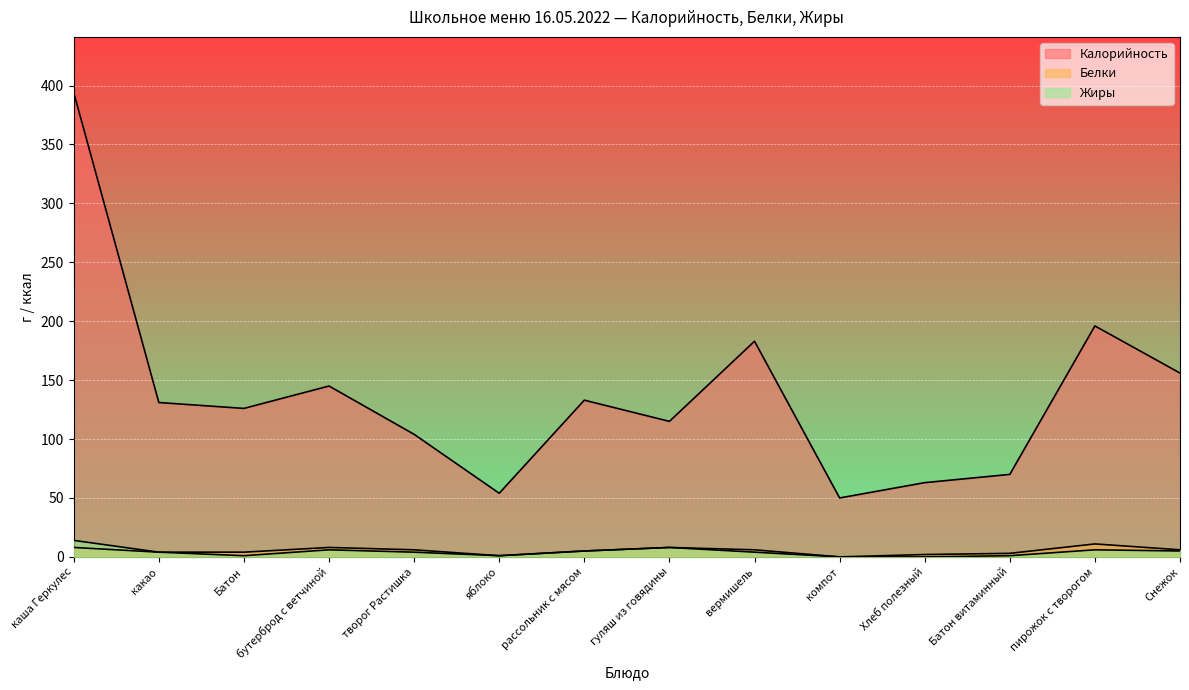

Does the chart display data point markers on the line(s)?

No